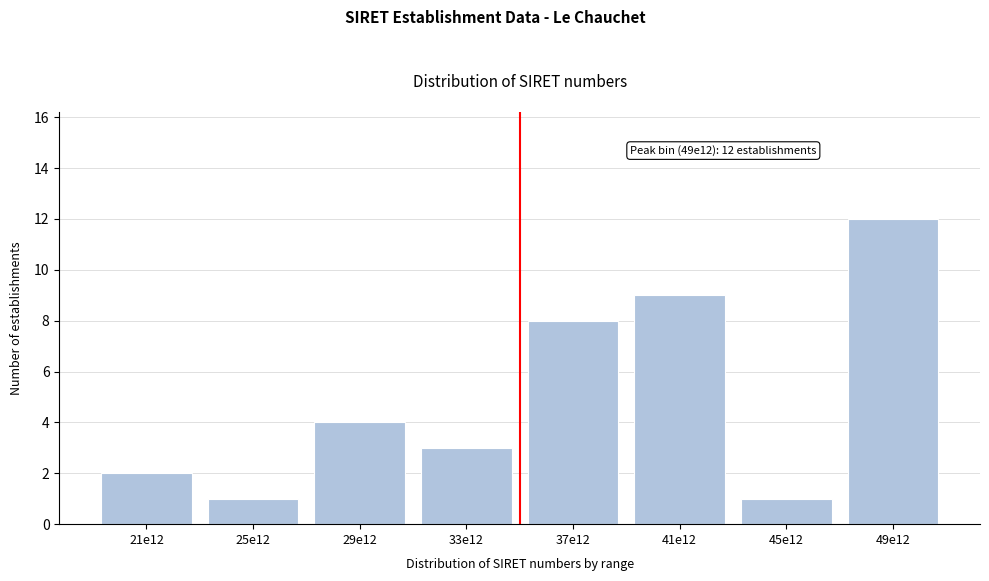

Reading left to right, transcribe all the data shown in this chart.

21e12=2	25e12=1	29e12=4	33e12=3	37e12=8	41e12=9	45e12=1	49e12=12